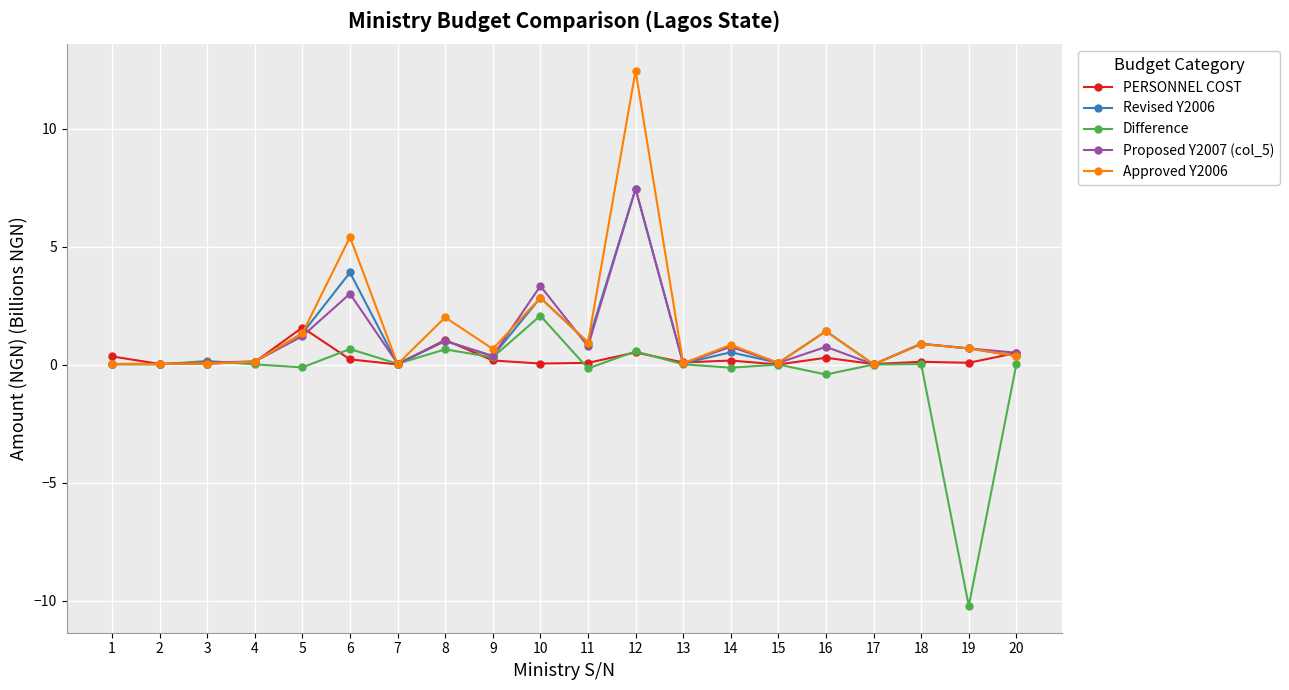

What is the sum of all Proposed Y2007 (col_5) values?

21.1